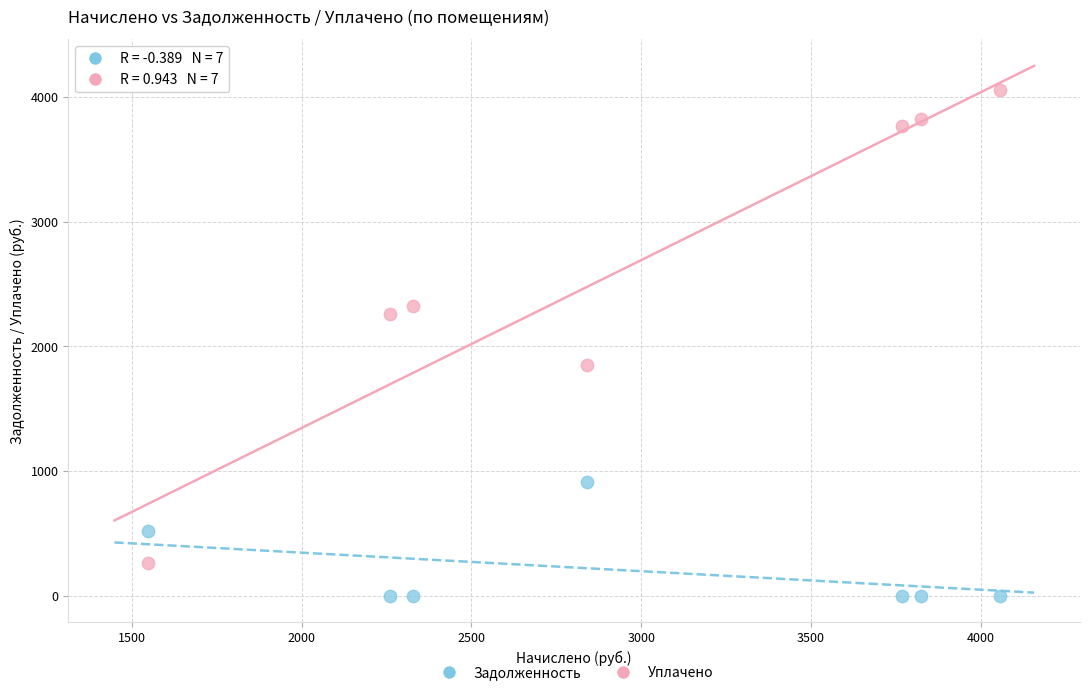

Which series reaches the minimum Y coordinate?

Задолженность